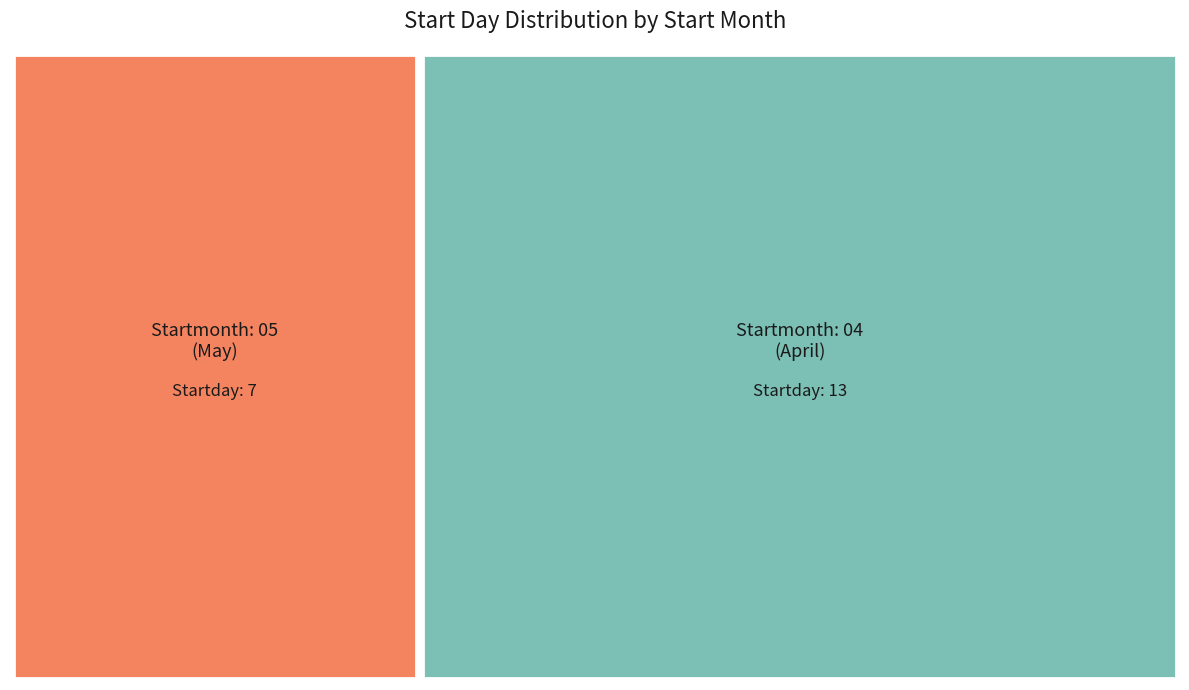

What is the change in value from 05 to 04?

+6